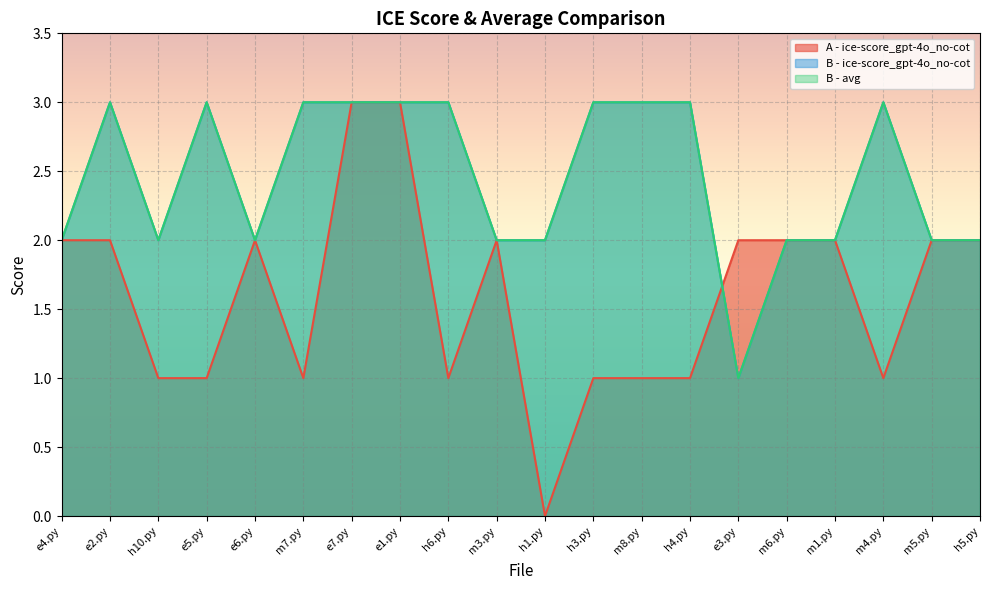

How many intersections are there between A - ice-score_gpt-4o_no-cot and B - avg?

1